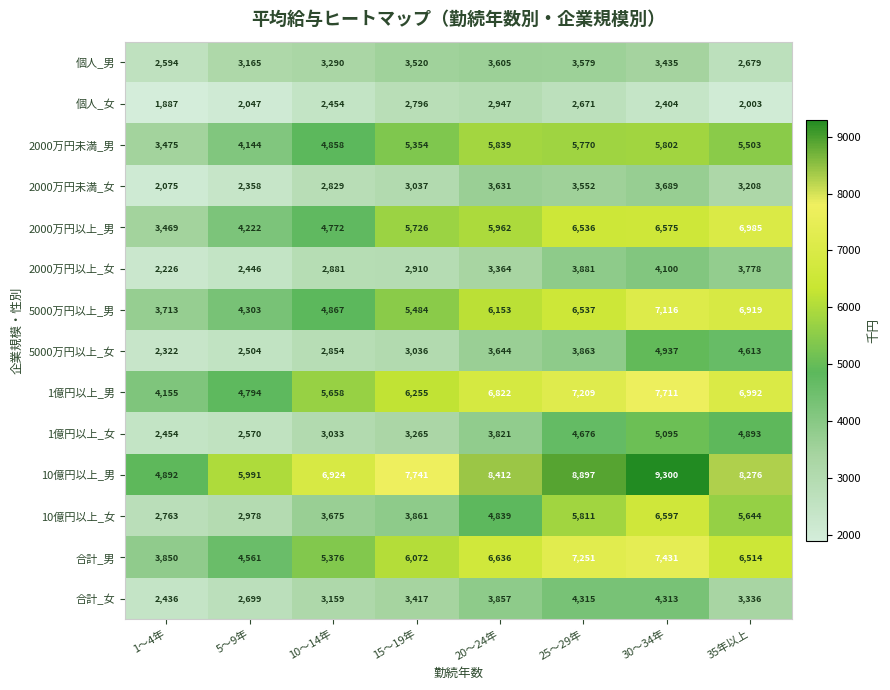

How many distinct data groups are displayed?

14